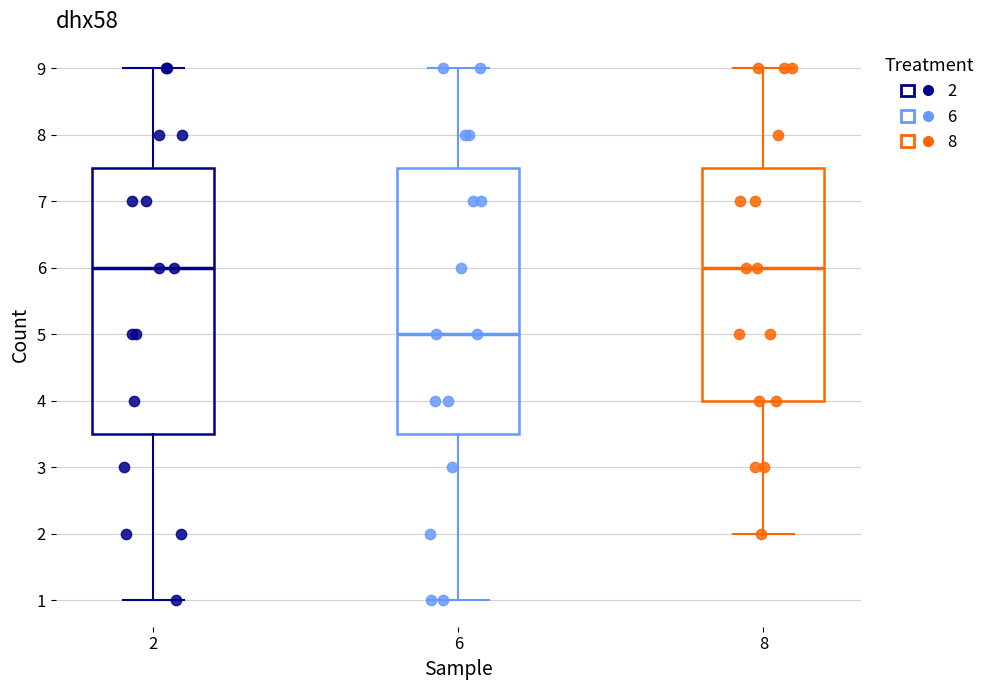

Reading left to right, read every box against the y-axis: the position of its median line, the range the box covers, and the ends of its whiskers. The values are not printed on the chart, so give them approximately, as read against the axis.

2: median 6.0, box 3.5 to 7.5, whiskers 1.0 to 9.0
6: median 5.0, box 3.5 to 7.5, whiskers 1.0 to 9.0
8: median 6.0, box 4.0 to 7.5, whiskers 2.0 to 9.0